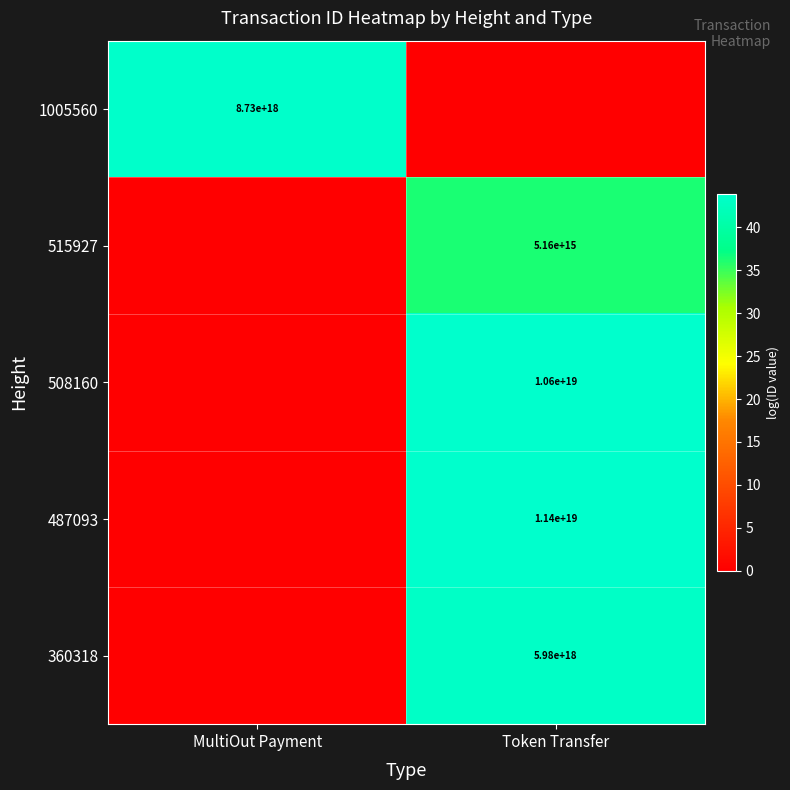

The value of 515927 at Token Transfer is 5160000000000000. True or false?

True